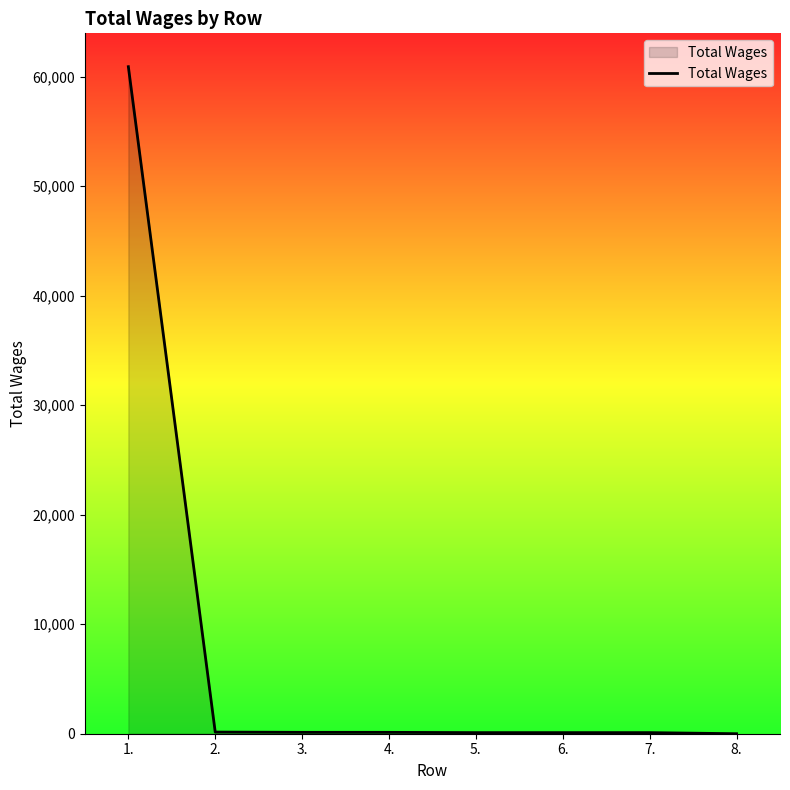

Does the chart display data point markers on the line(s)?

No